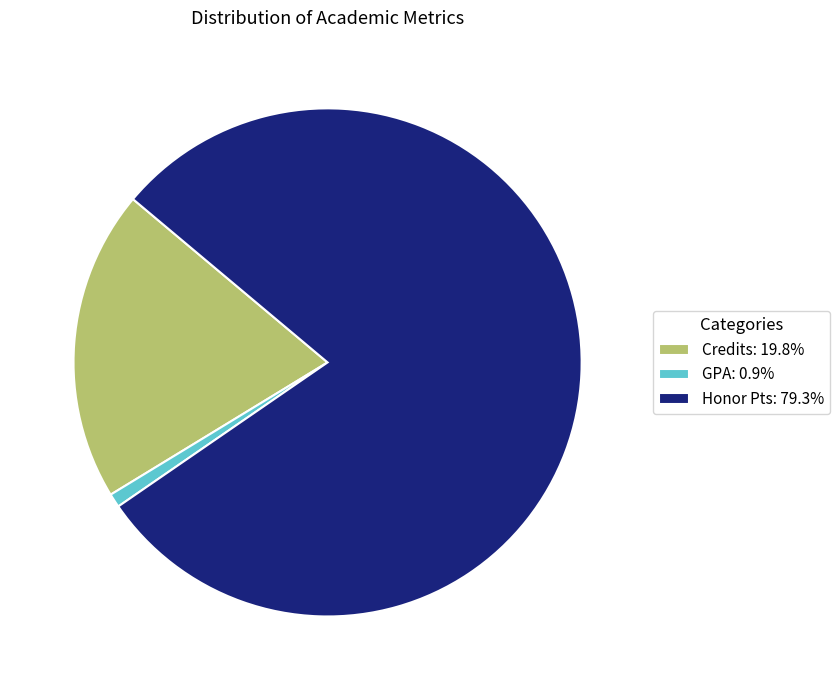

Which category has the biggest portion of the pie?

Honor Pts